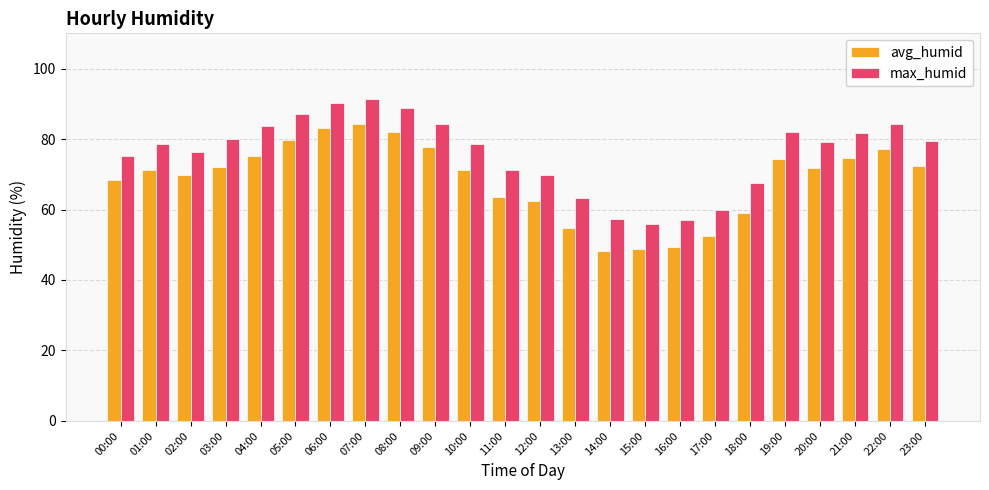

List the series in order of their peak value, lowest first.

avg_humid, max_humid